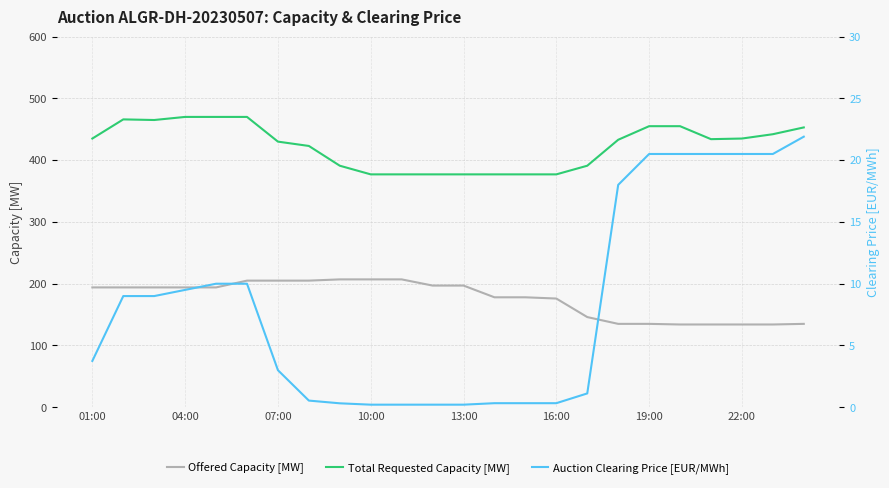

True or false: Offered Capacity [MW] and Auction Clearing Price [EUR/MWh] cross at least once.

False